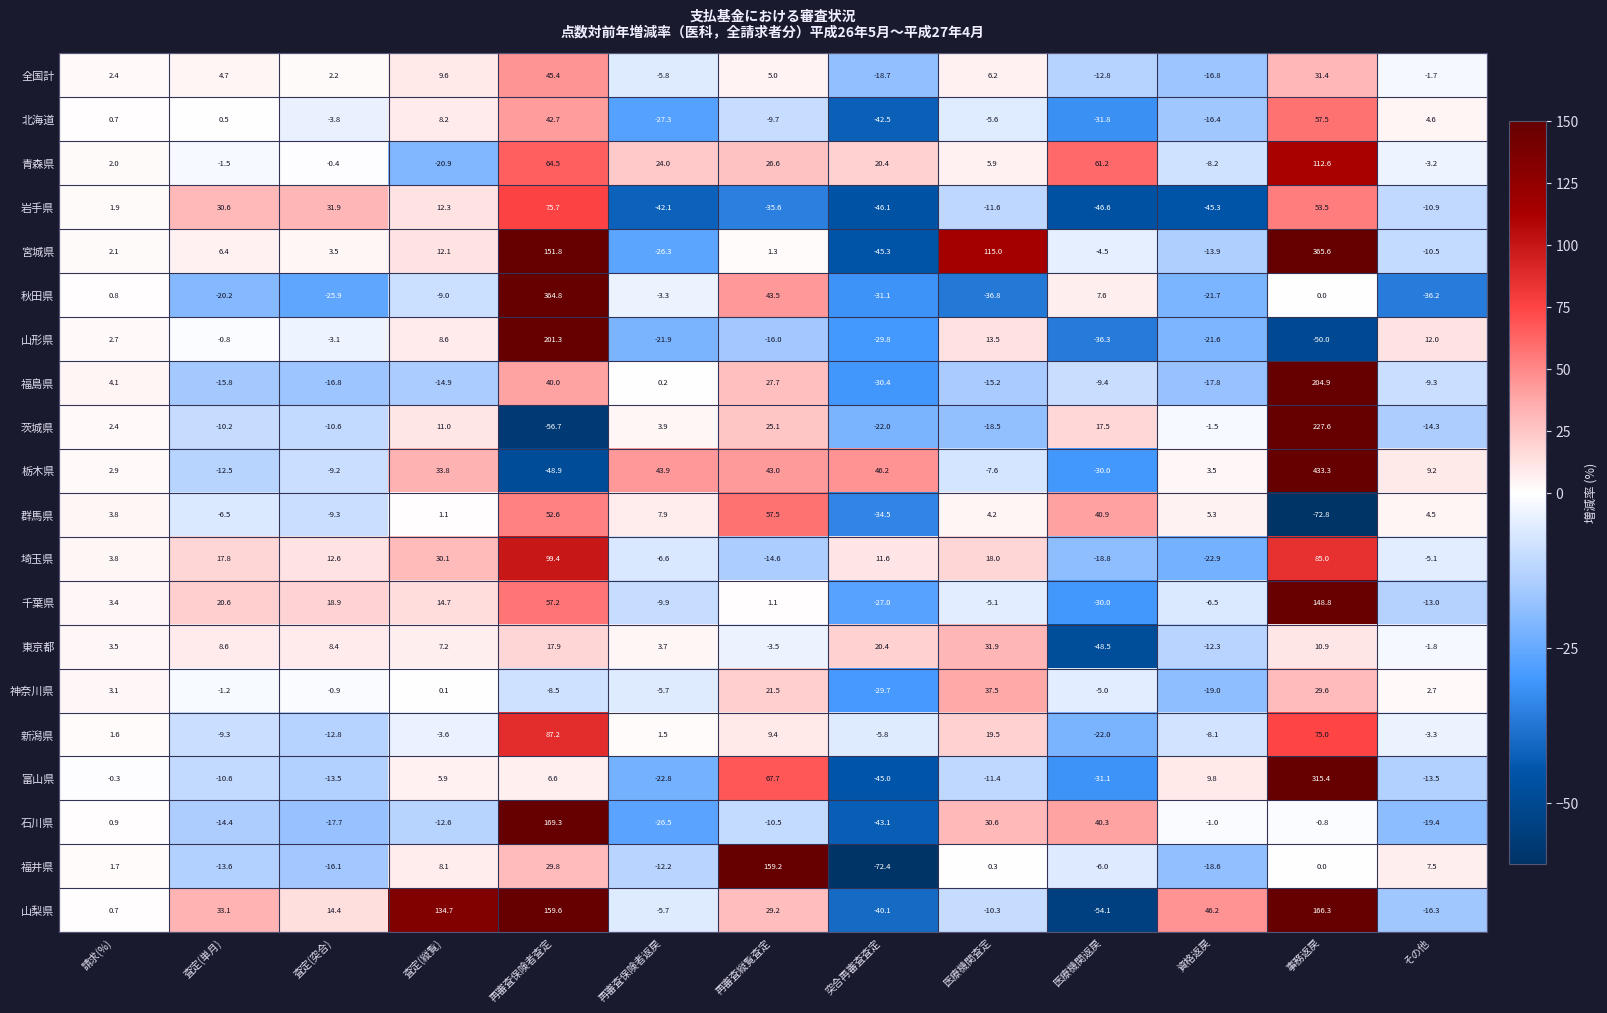

What is the maximum value shown in the chart?

433.3